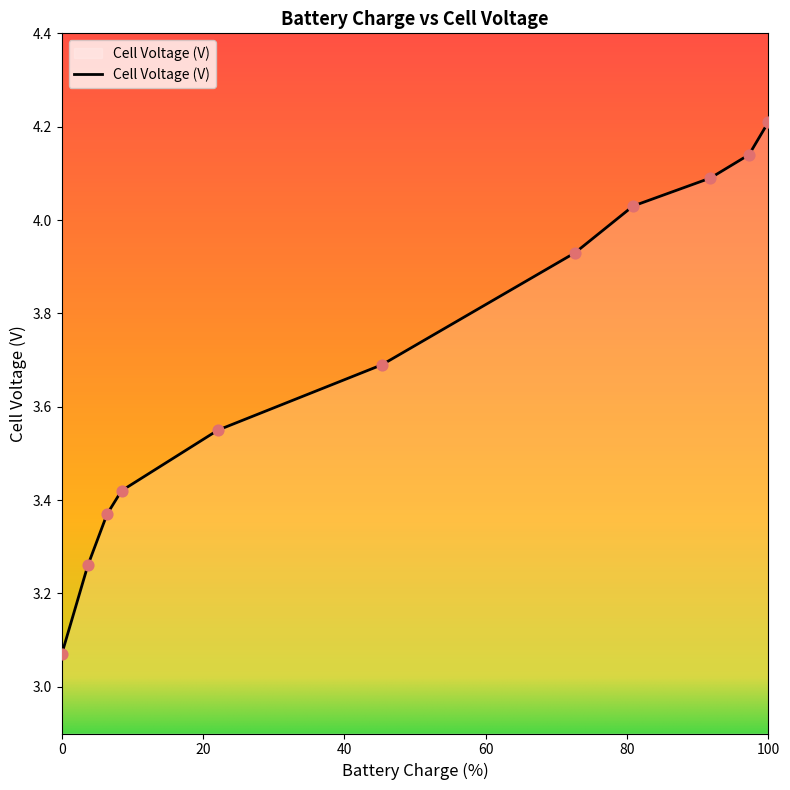

What is the greatest value displayed?

4.2